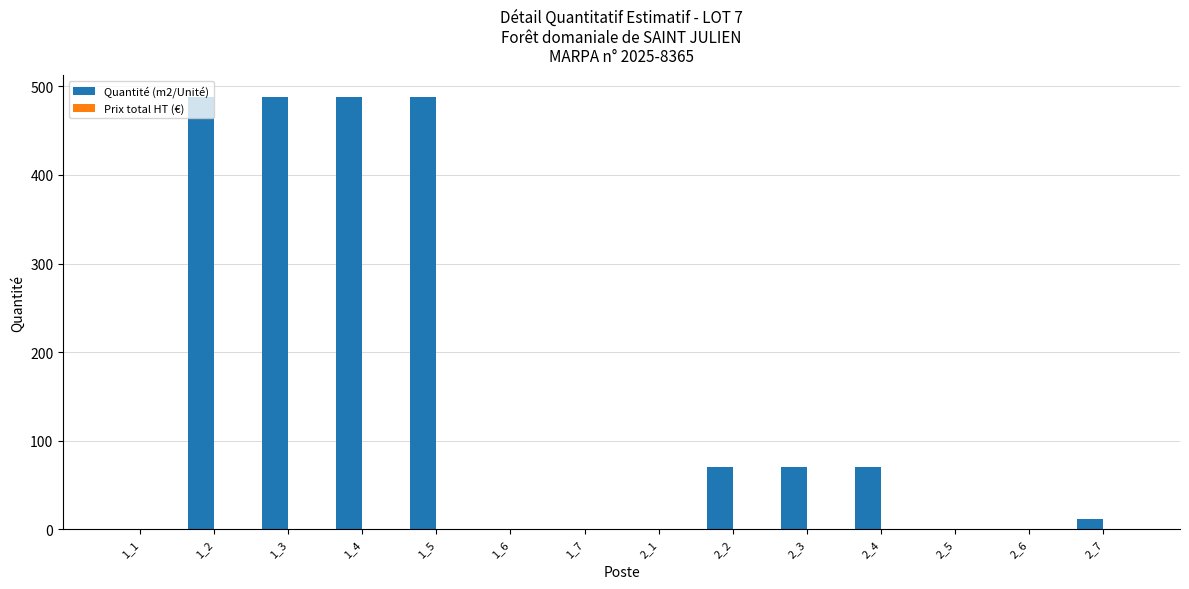

What is the ratio of the value at 1_5 to the value at 2_4?

7.0